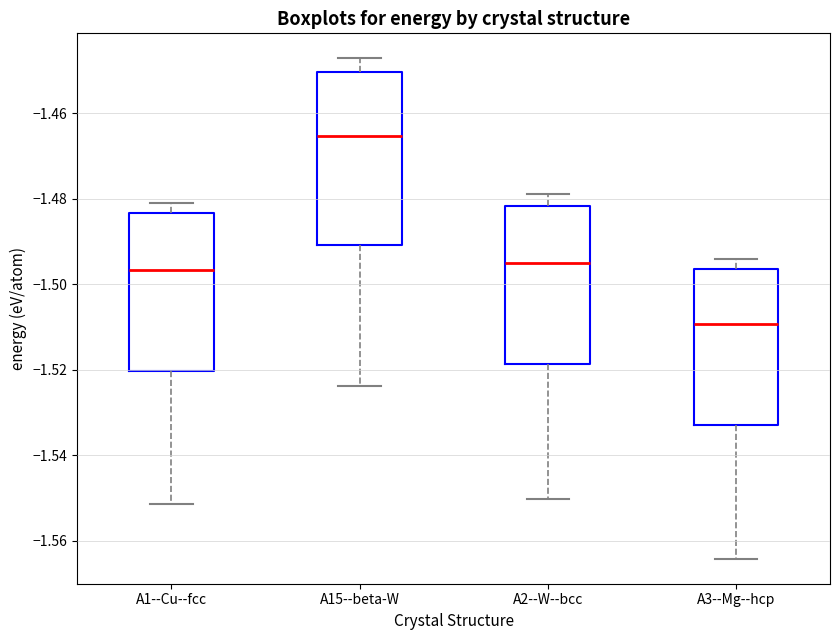

Reading left to right, transcribe this box plot: for each box, give where its median line is, the range the box spans, and where its two whiskers end, as read against the y-axis. The values are not printed on the chart, so give them approximately, as read against the axis.

A1--Cu--fcc: median -1.496, box -1.520 to -1.484, whiskers -1.552 to -1.480
A15--beta-W: median -1.466, box -1.490 to -1.450, whiskers -1.524 to -1.448
A2--W--bcc: median -1.496, box -1.518 to -1.482, whiskers -1.550 to -1.478
A3--Mg--hcp: median -1.510, box -1.532 to -1.496, whiskers -1.564 to -1.494